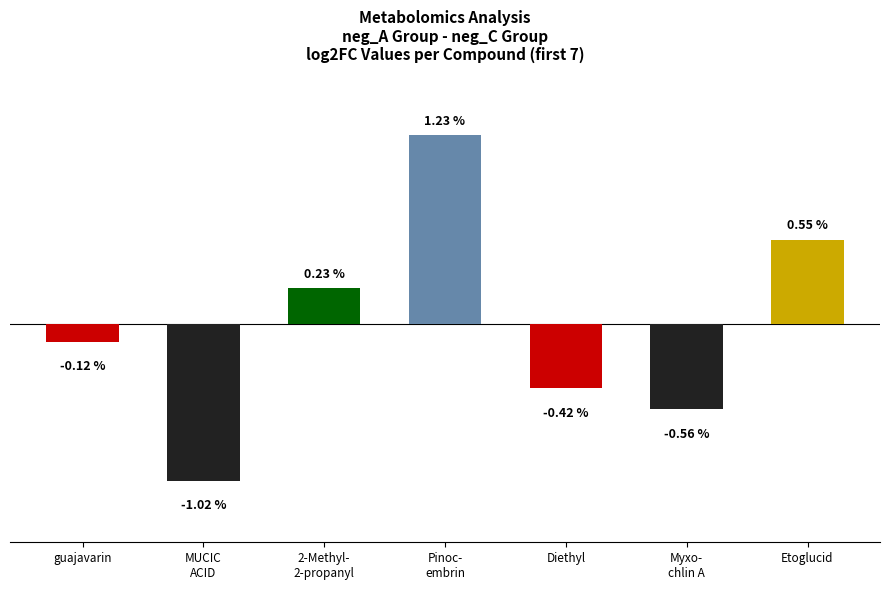

At which label is the value closest to 0?

guajavarin